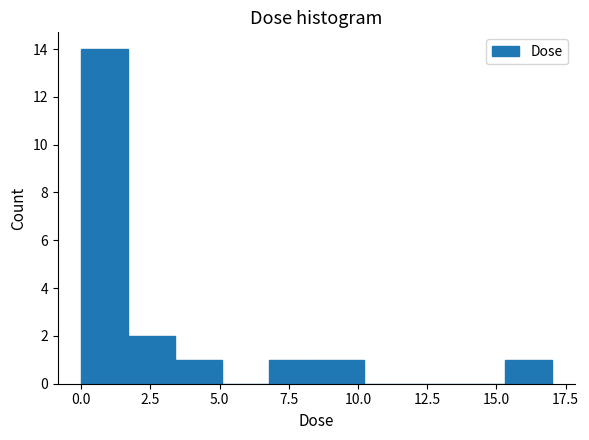

Around what value on the x-axis is the tallest bar? Give the approximate position of its centre, as read against the axis.

1.0